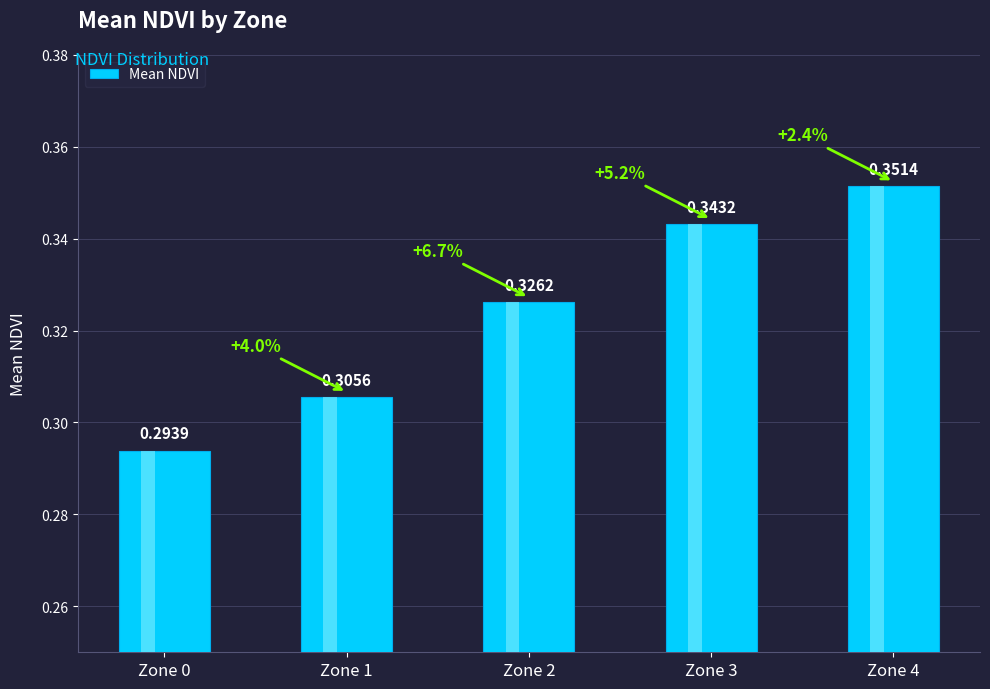

What is the sum of all values?

1.6